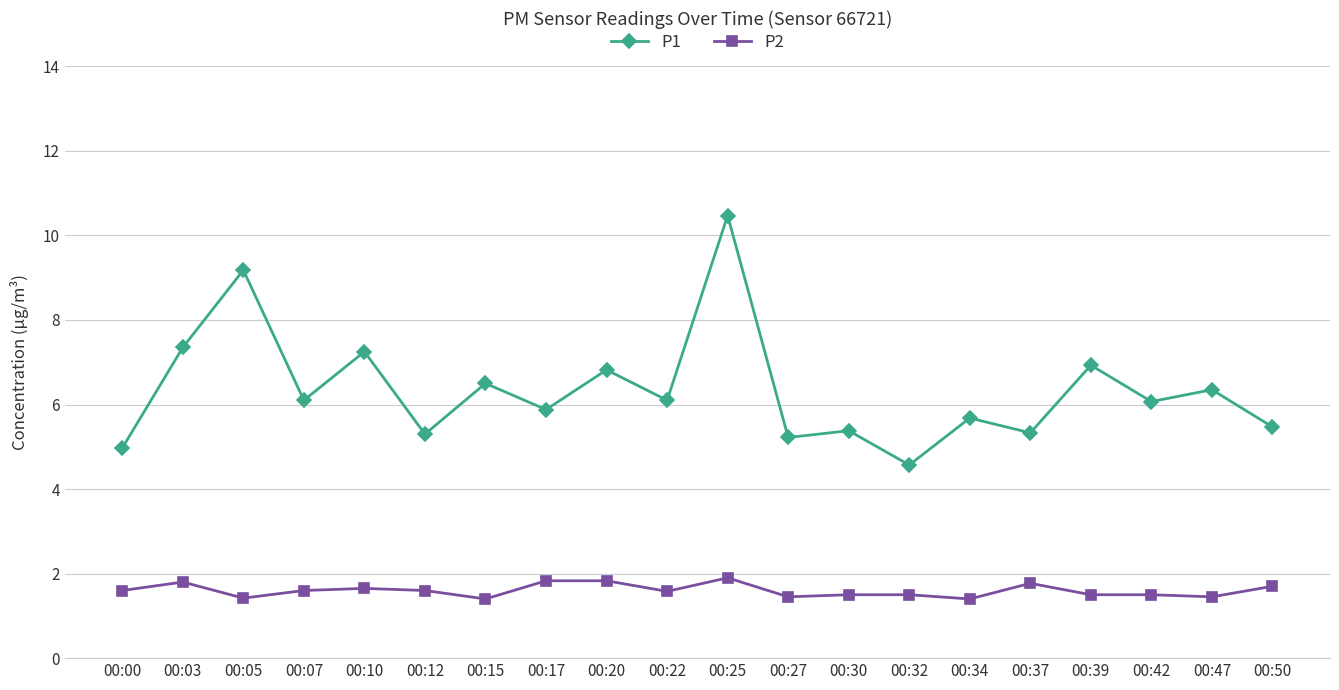

What is the difference between the second highest and minimum values in the P1 series?

4.6